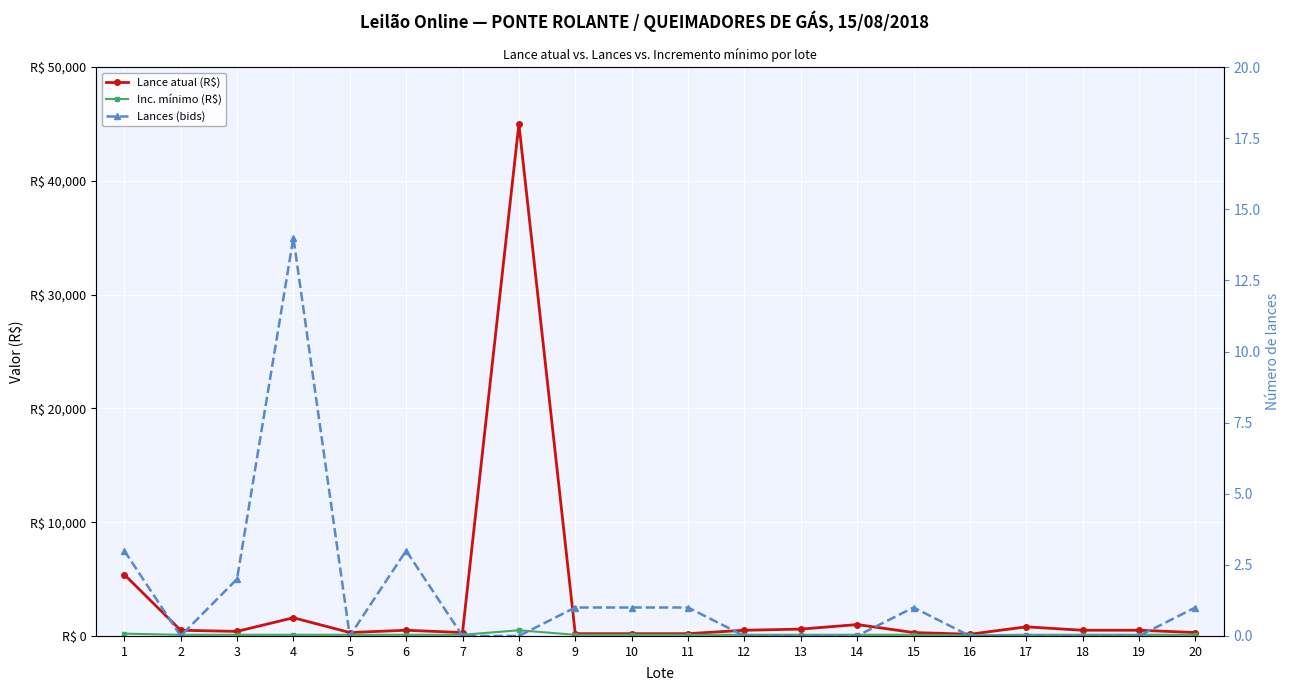

What is the total value across all series at 11?

301